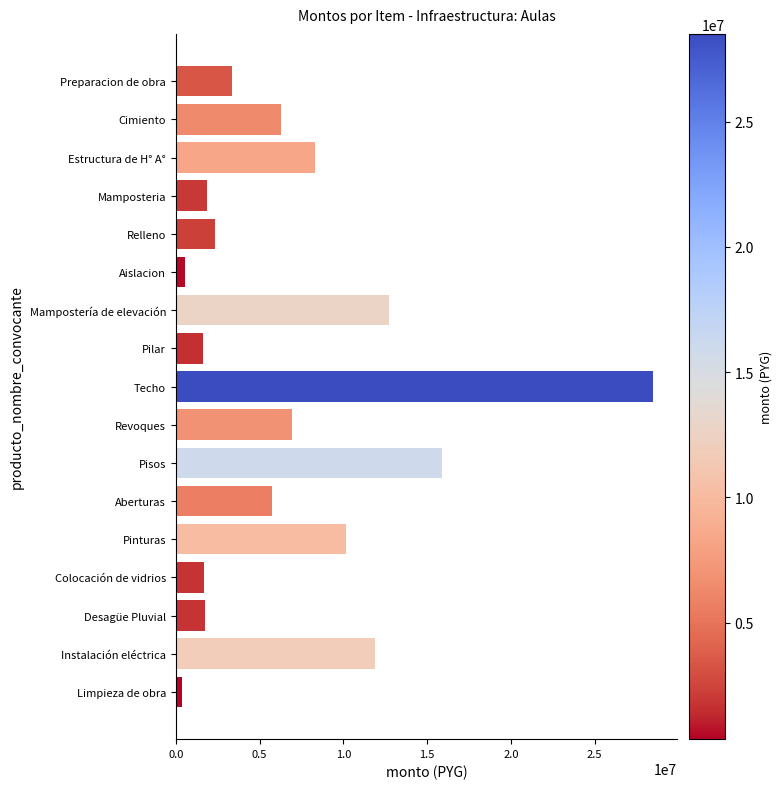

What is the smallest value displayed?

350350